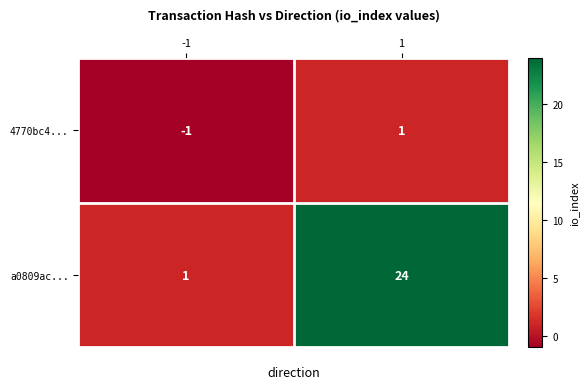

Reading right to left, what are all the values shown in this chart?

4770bc4...: 1=1	-1=-1
a0809ac...: 1=24	-1=1